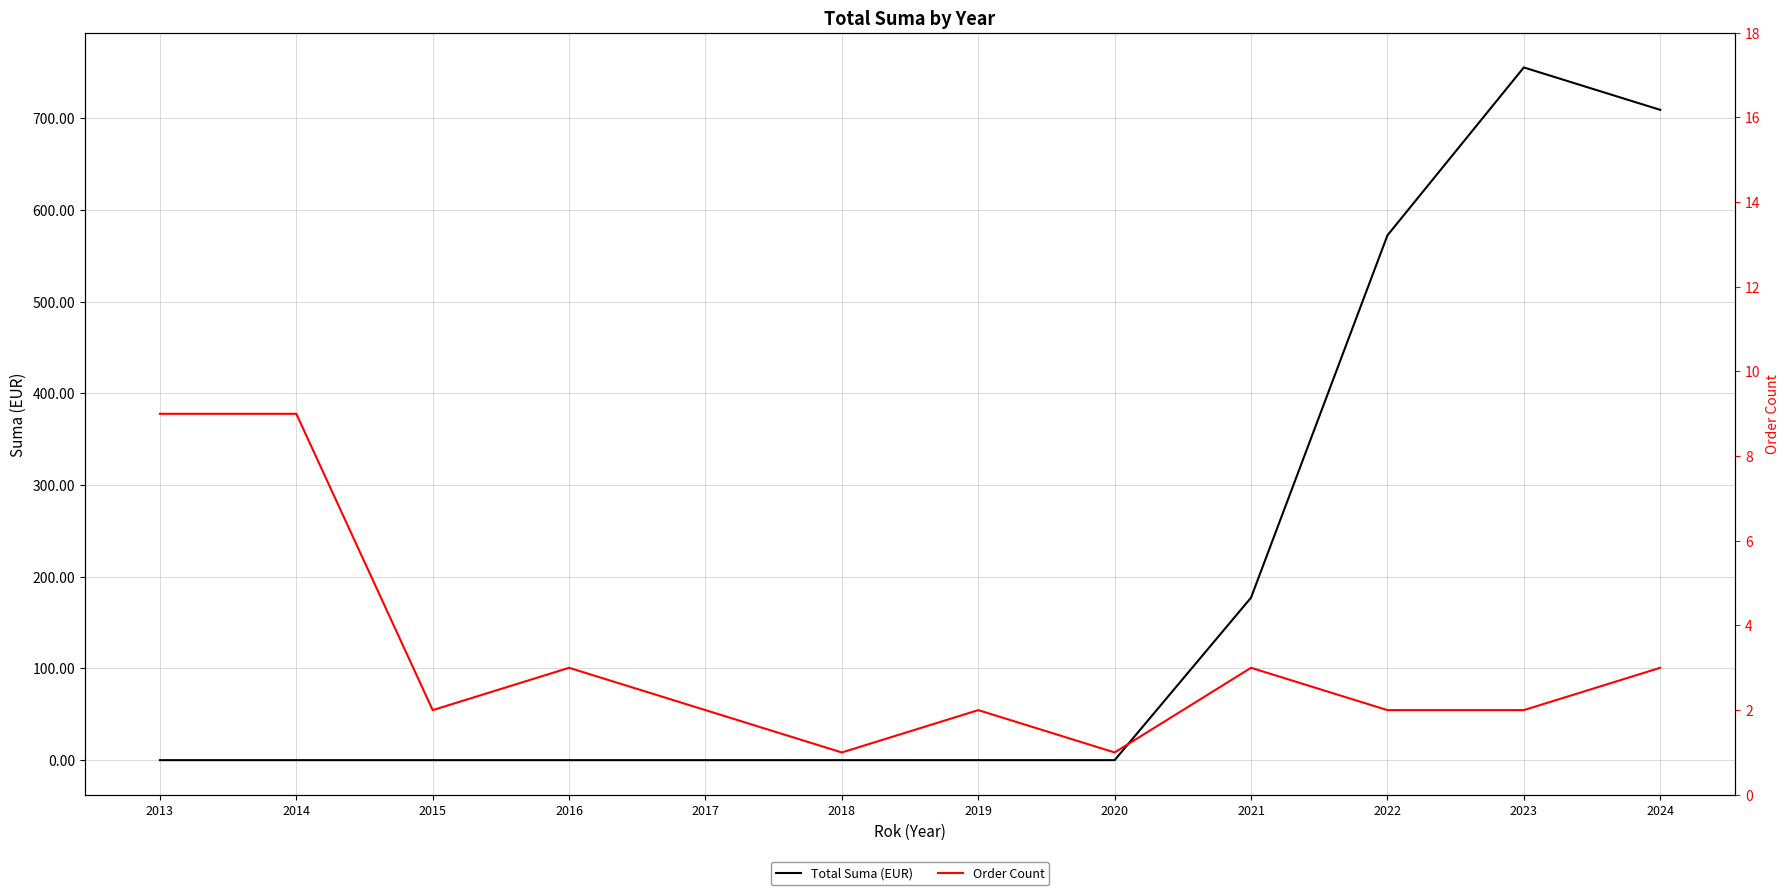

Which category has the lowest value in the Total Suma (EUR) series?

2013